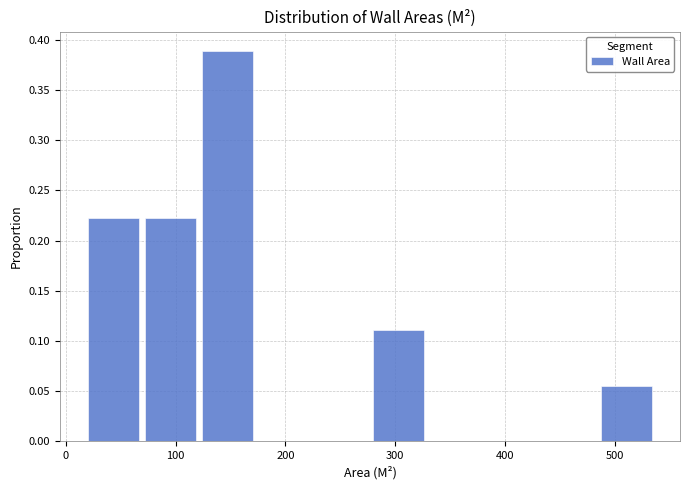

Which range on the x-axis has the tallest bar?

120 to 180